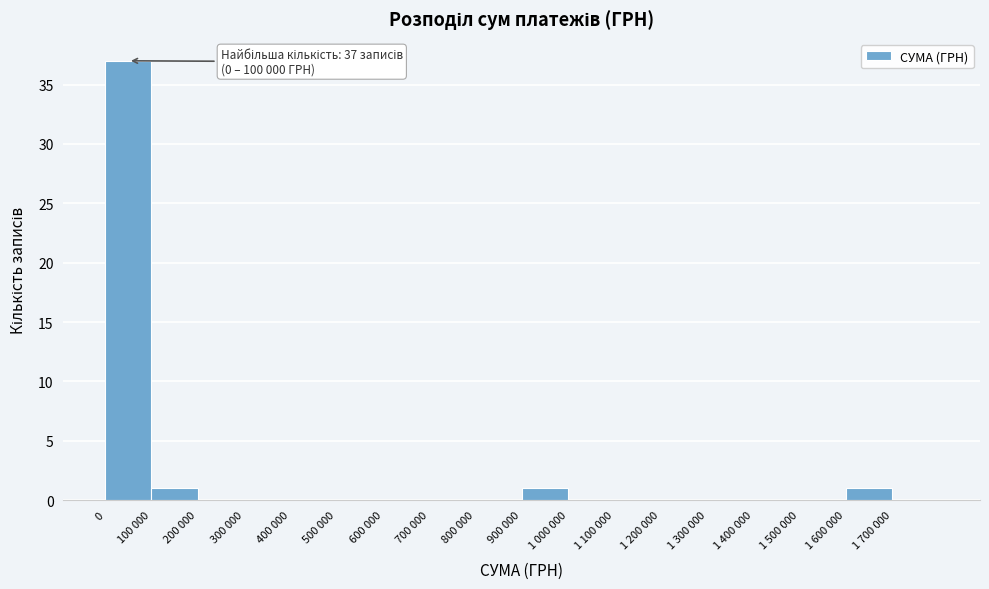

Reading right to left, transcribe all the data shown in this chart.

1 700 000=0	1 600 000=1	1 500 000=0	1 400 000=0	1 300 000=0	1 200 000=0	1 100 000=0	1 000 000=0	900 000=1	800 000=0	700 000=0	600 000=0	500 000=0	400 000=0	300 000=0	200 000=0	100 000=1	0=37